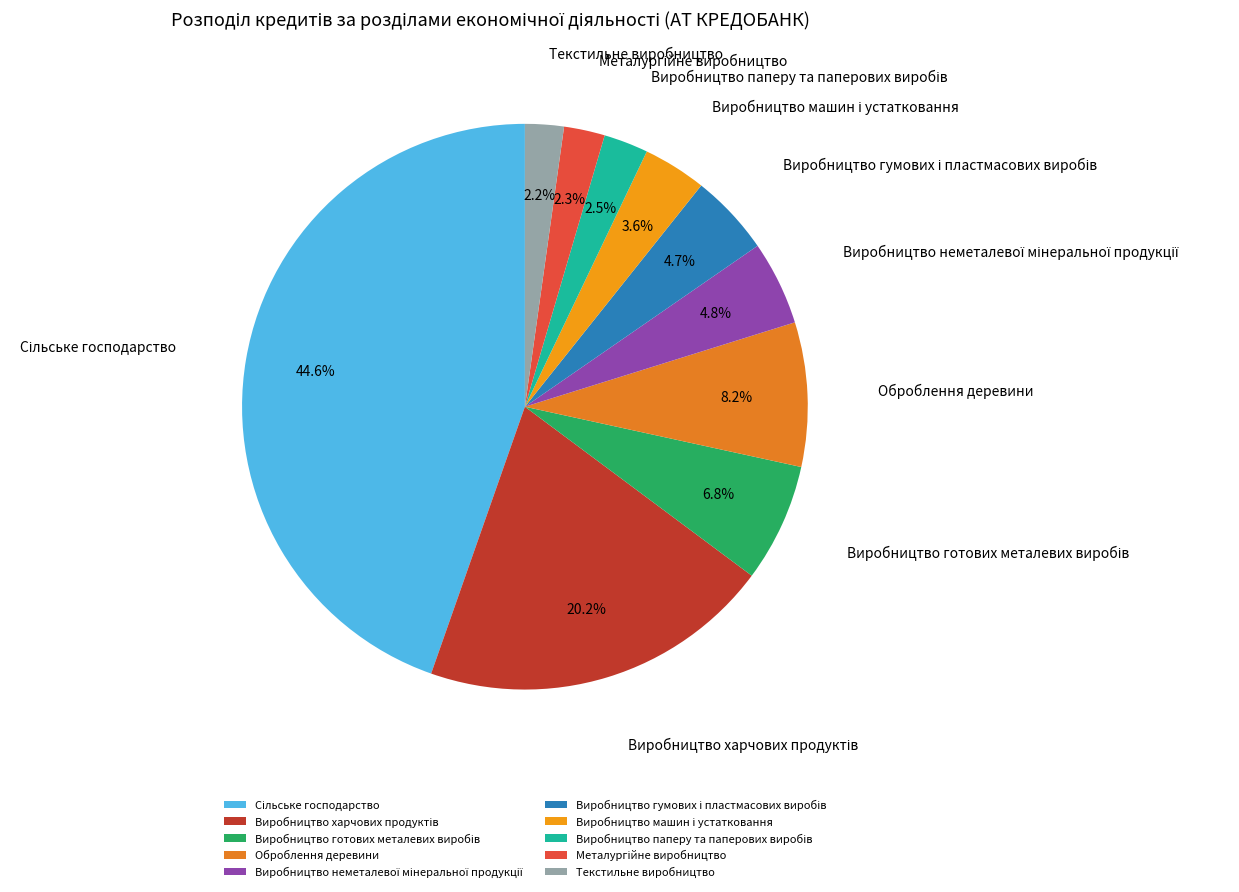

Does any single category account for the majority?

No